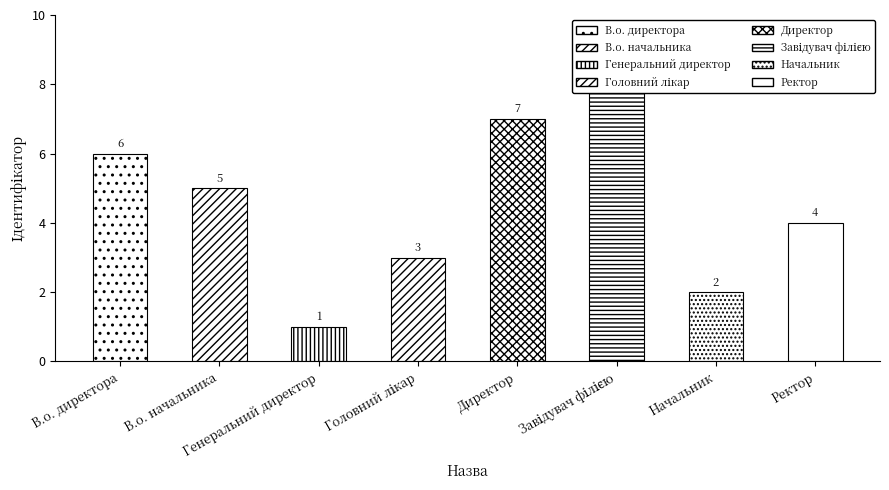

List the labels in order of value, largest first.

Завідувач філією, Директор, В.о. директора, В.о. начальника, Ректор, Головний лікар, Начальник, Генеральний директор